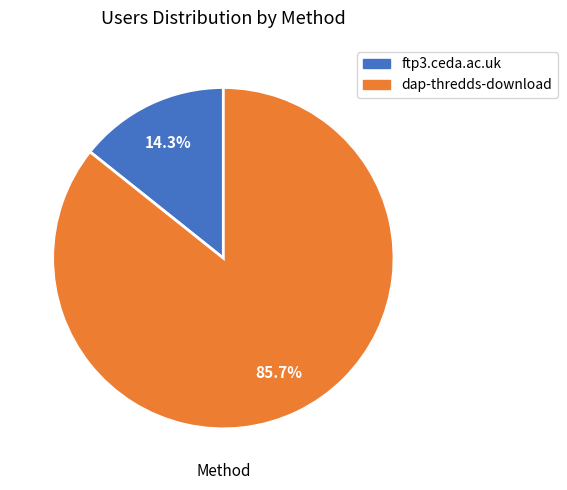

To the nearest percent, what is the difference between the dap-thredds-download and ftp3.ceda.ac.uk slice percentages?

71%